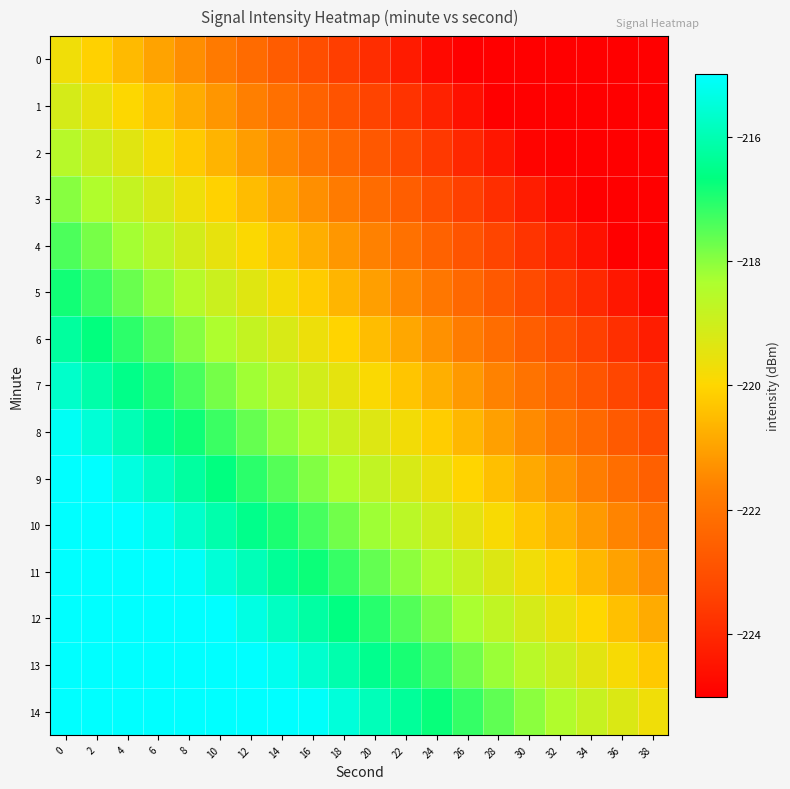

Which category has the lowest value across all series?

38